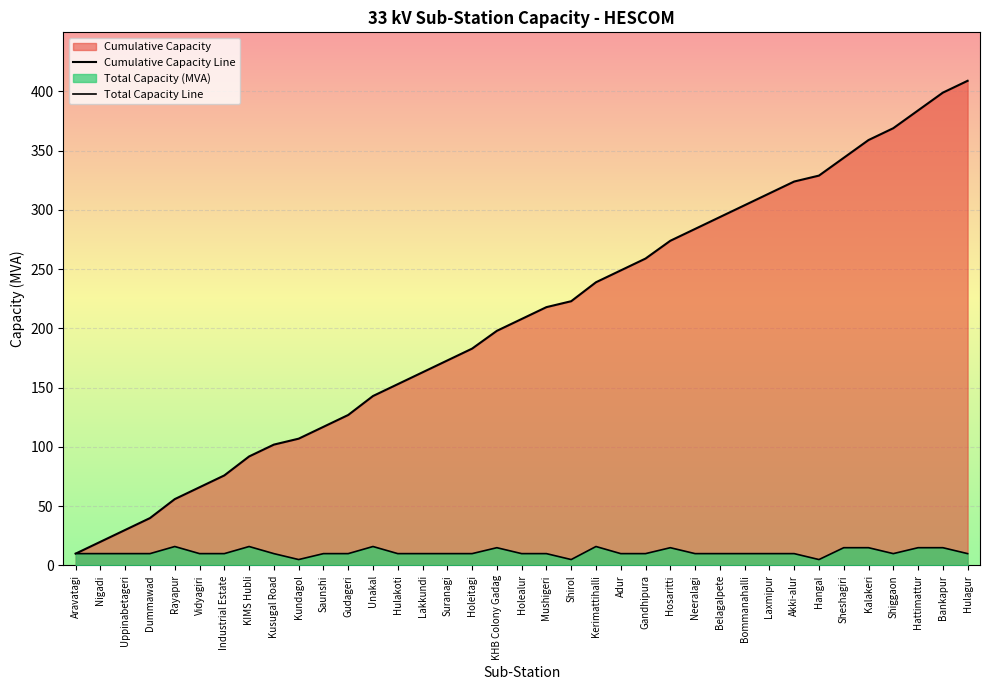

Is it true that Cumulative Capacity Line equals 77 at Suranagi?

False